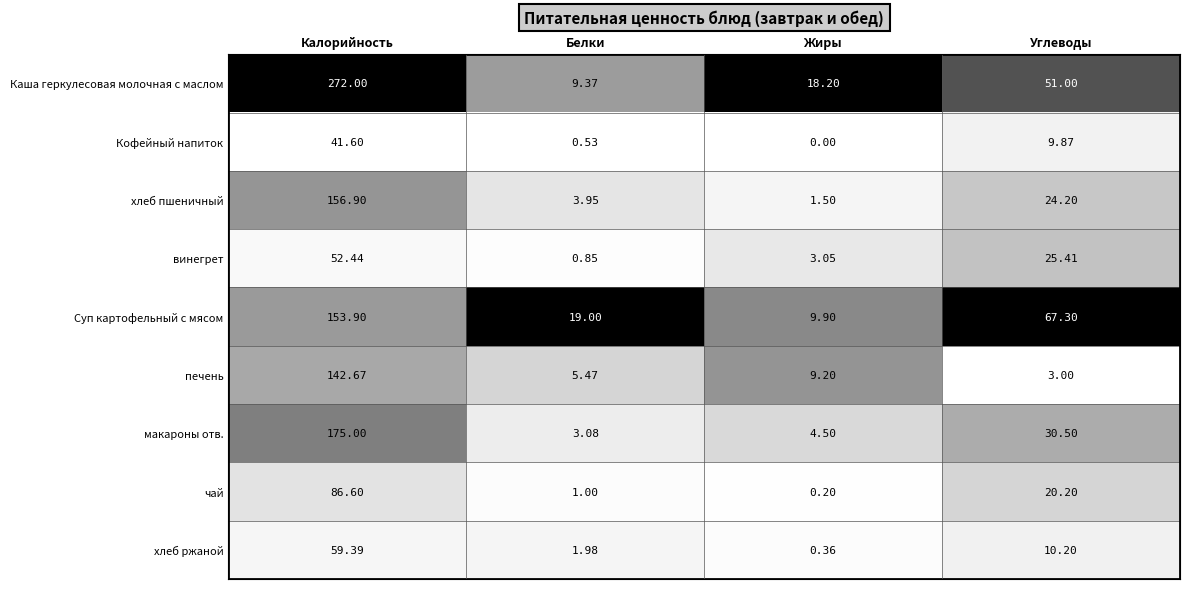

At which category does the chart reach its peak across all series?

Калорийность